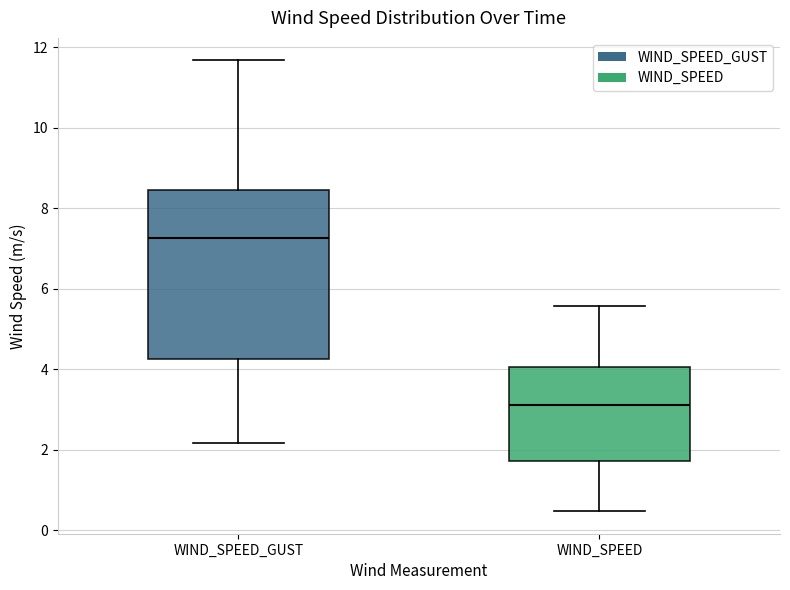

Reading left to right, read every box against the y-axis: the position of its median line, the range the box covers, and the ends of its whiskers. The values are not printed on the chart, so give them approximately, as read against the axis.

WIND_SPEED_GUST: median 7.2, box 4.2 to 8.4, whiskers 2.2 to 11.6
WIND_SPEED: median 3.0, box 1.8 to 4.0, whiskers 0.4 to 5.6